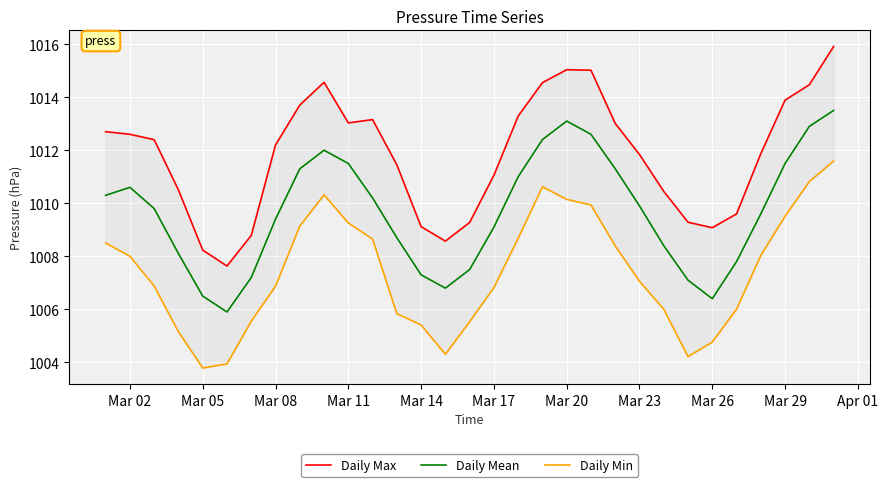

What is the minimum value for Daily Mean?

1005.9